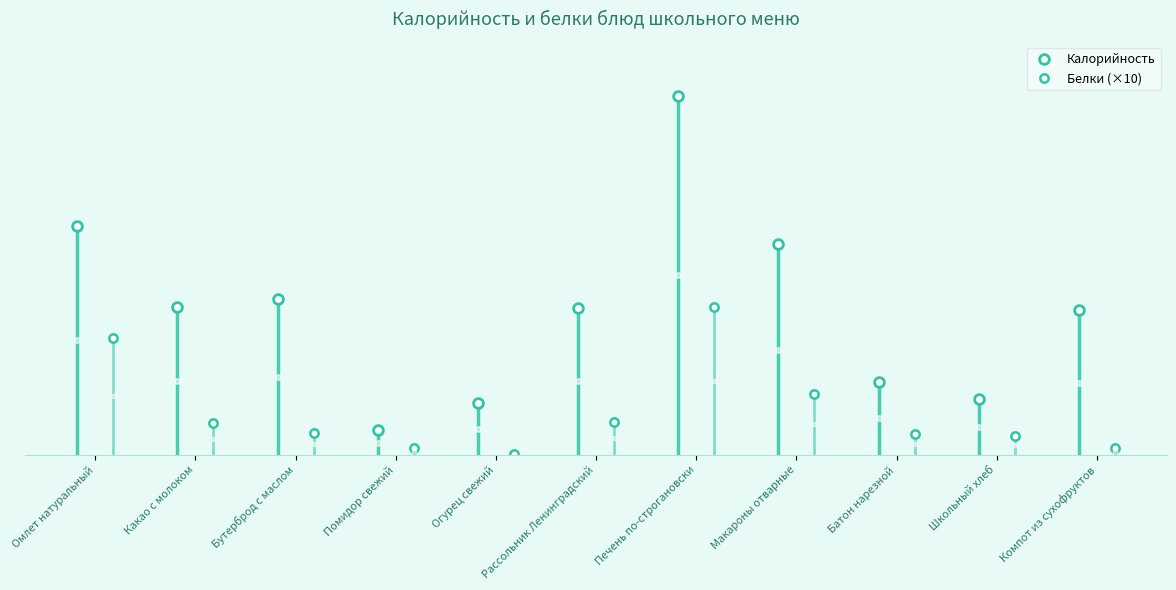

How many values in the Белки series are below 2?

5